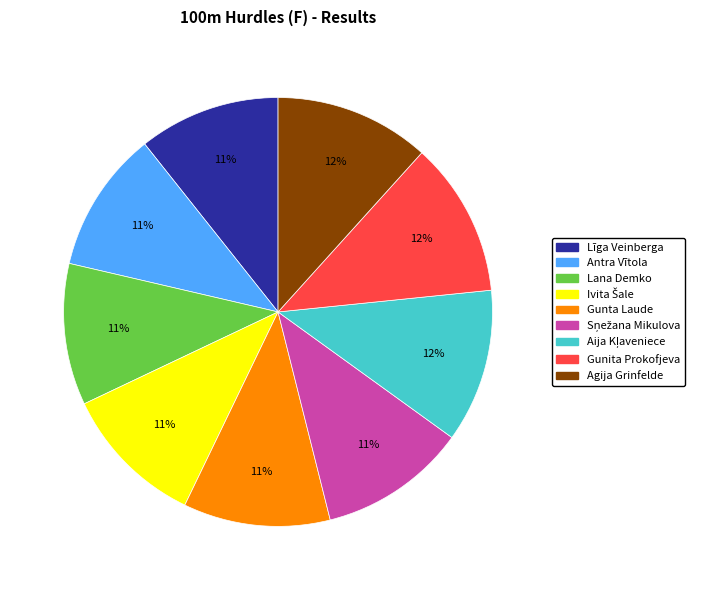

Combined, do Agija Grinfelde and Antra Vītola account for over 50%?

No